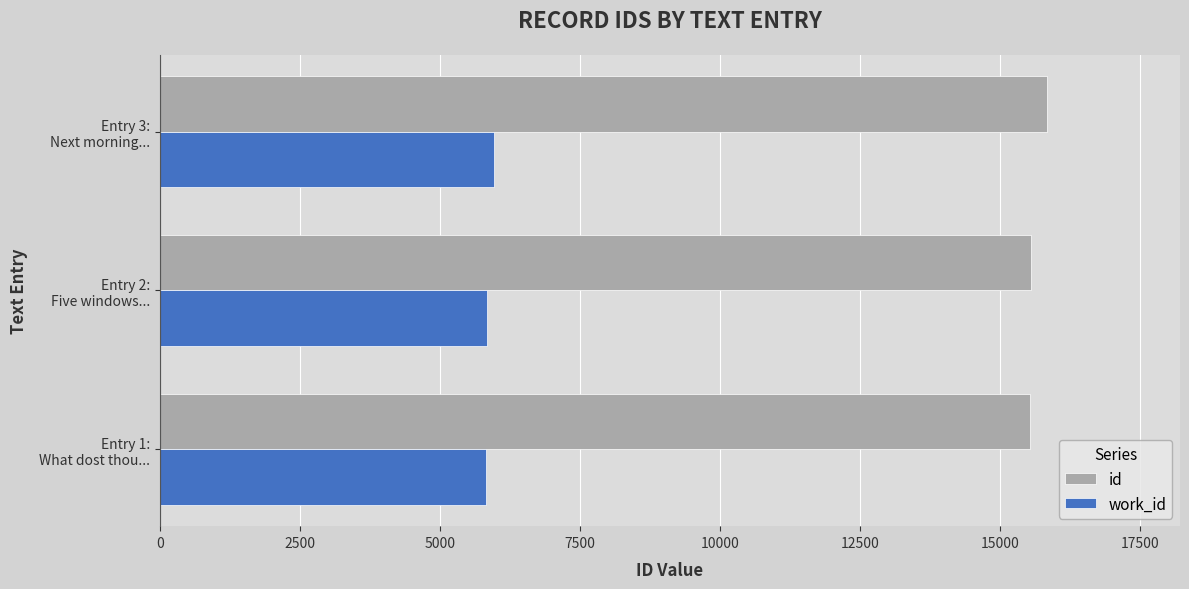

Rank the series by their average value, from highest to lowest.

id, work_id